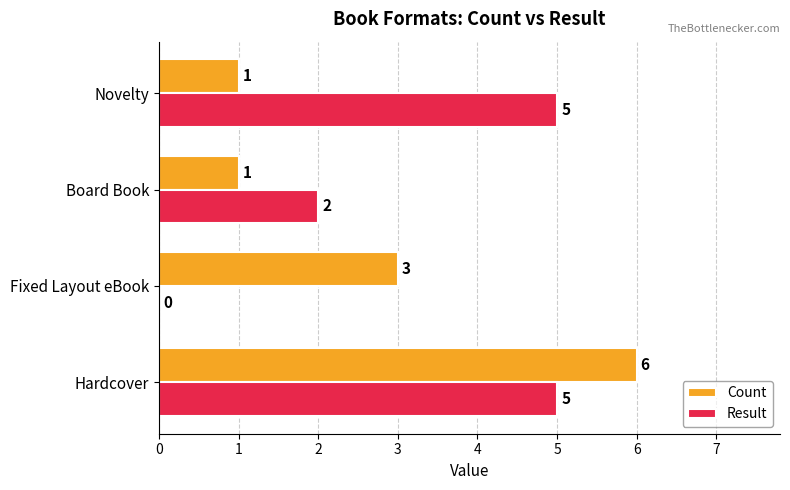

True or false: Count has a value of 1 at Novelty.

True